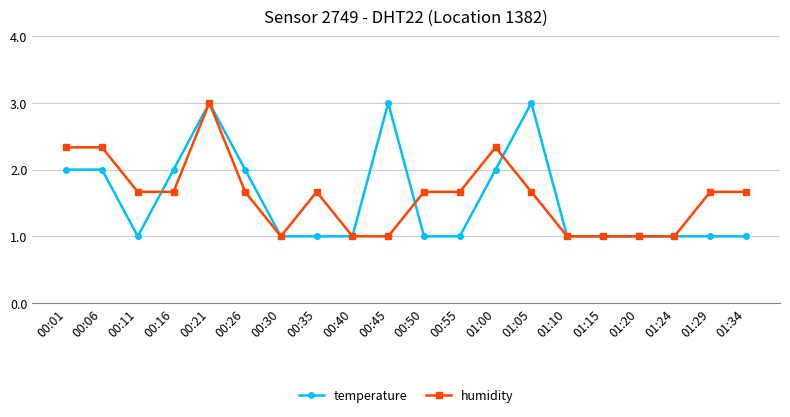

What is the label of the 15th point from the right?

00:26